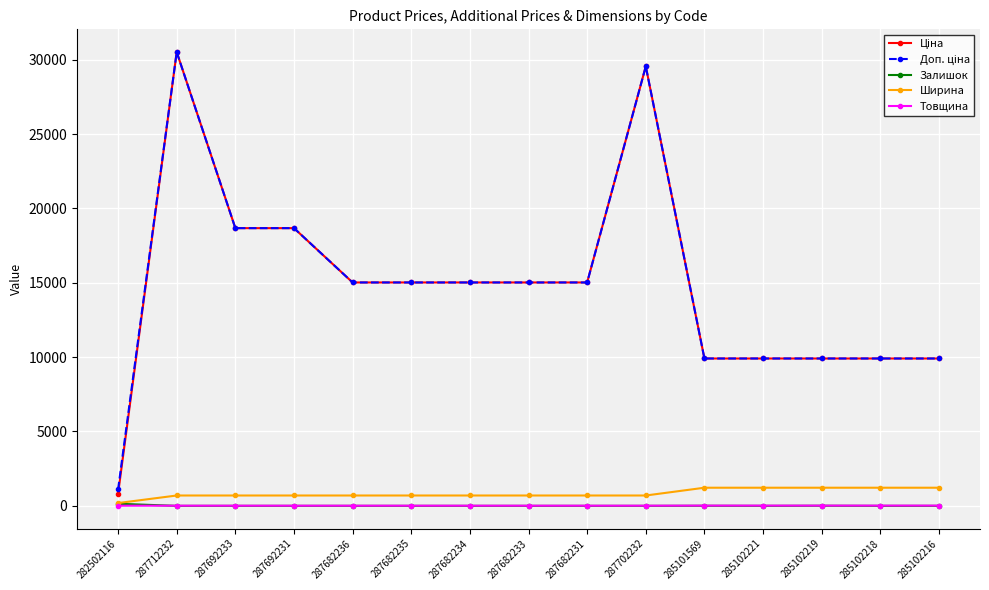

How many Товщина values are between 12 and 18?

15